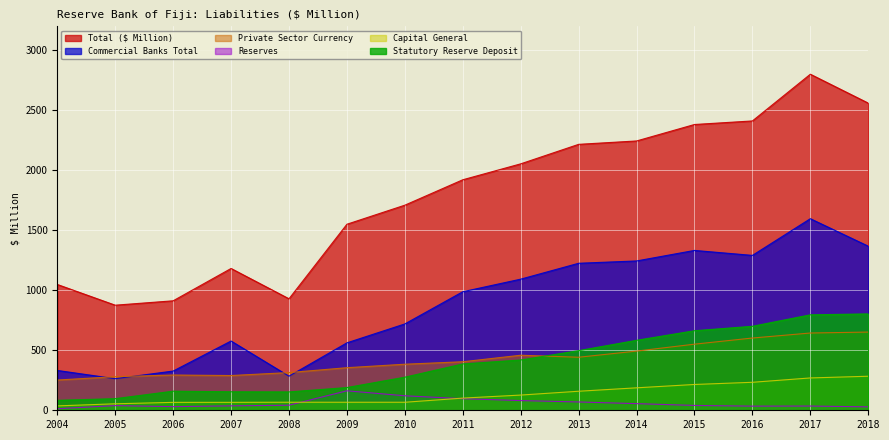

At which label is Commercial Banks Total closest to 930?

2011